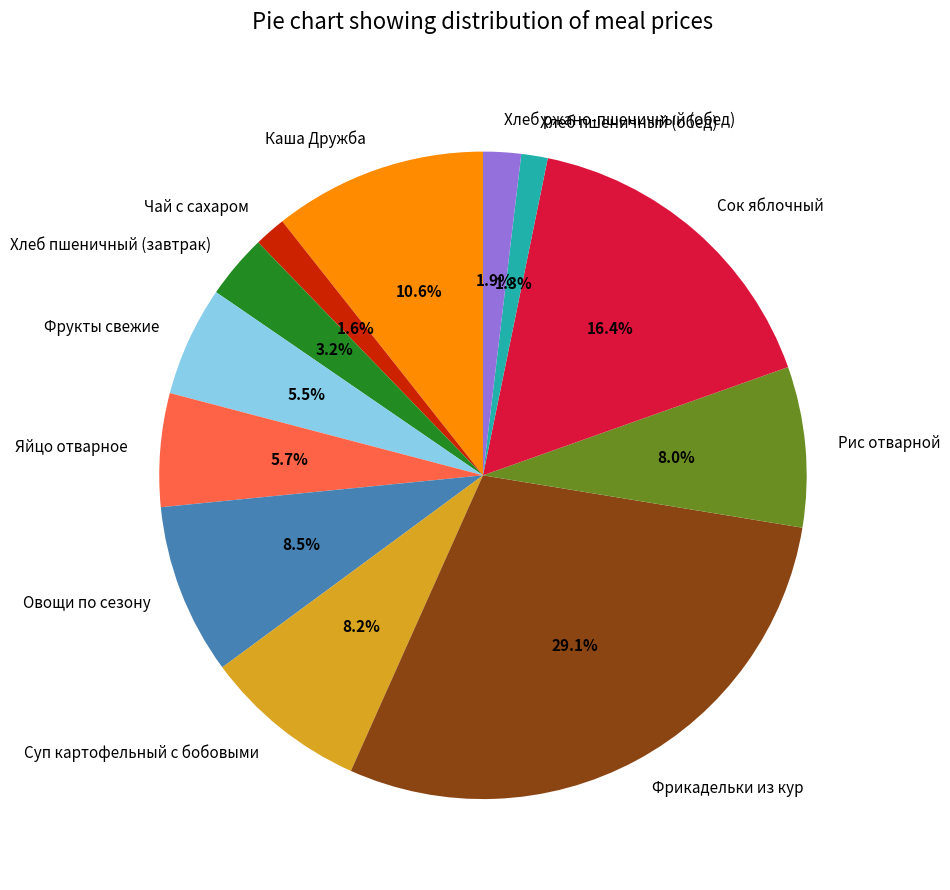

Between Сок яблочный and Хлеб пшеничный (завтрак), which is larger?

Сок яблочный